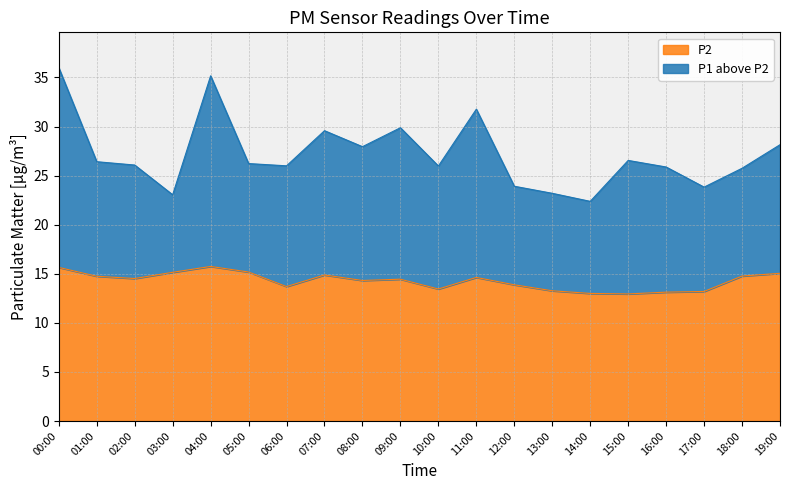

What is the value of the P2 point at the 4th from the left?

15.2